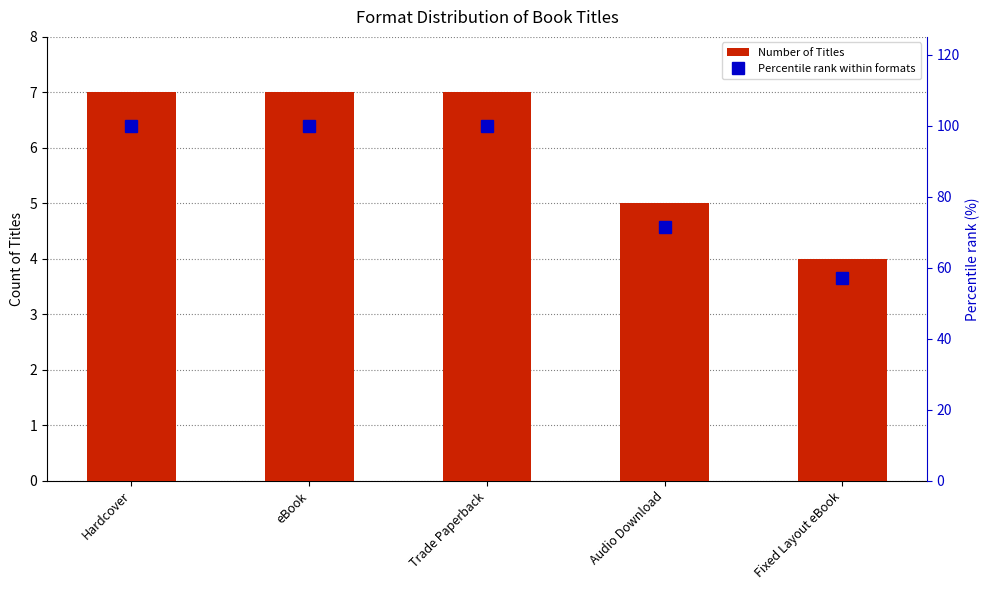

Count the number of data series in this chart.

2